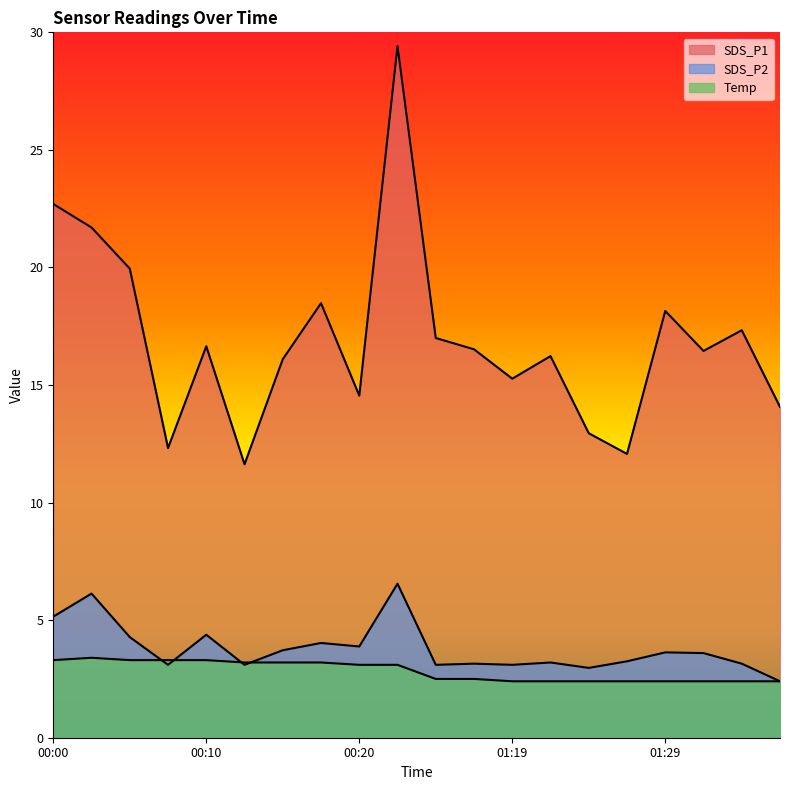

What is the difference between the second highest and minimum values in the Temp series?

0.9